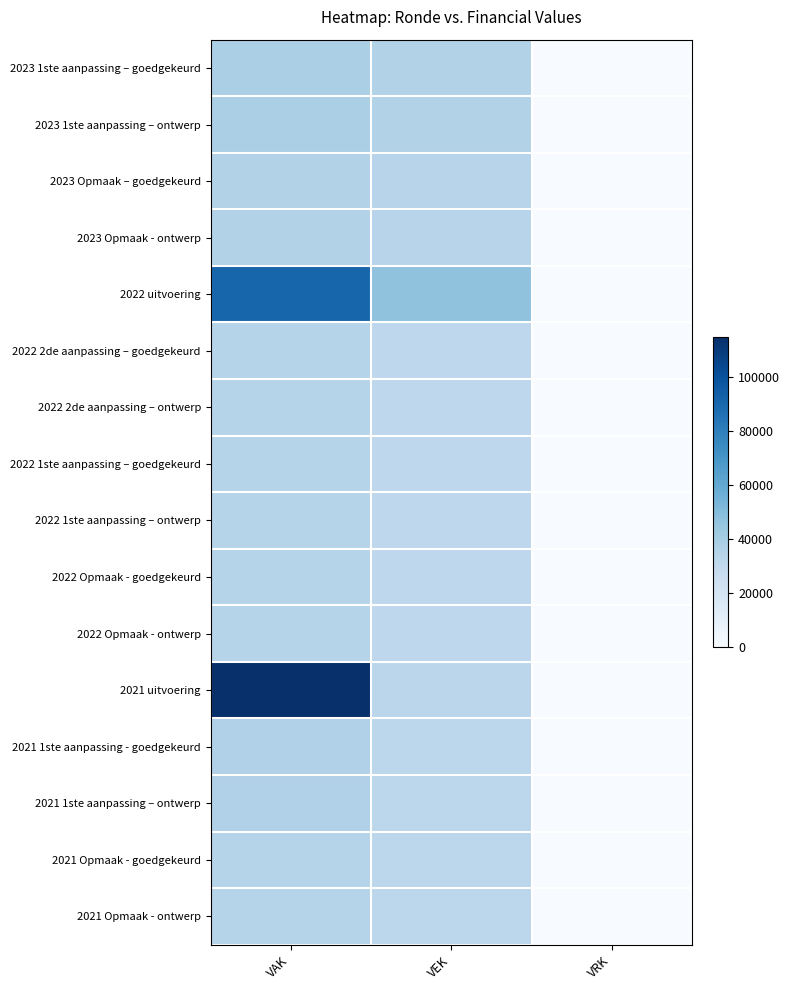

How many distinct data groups are displayed?

16